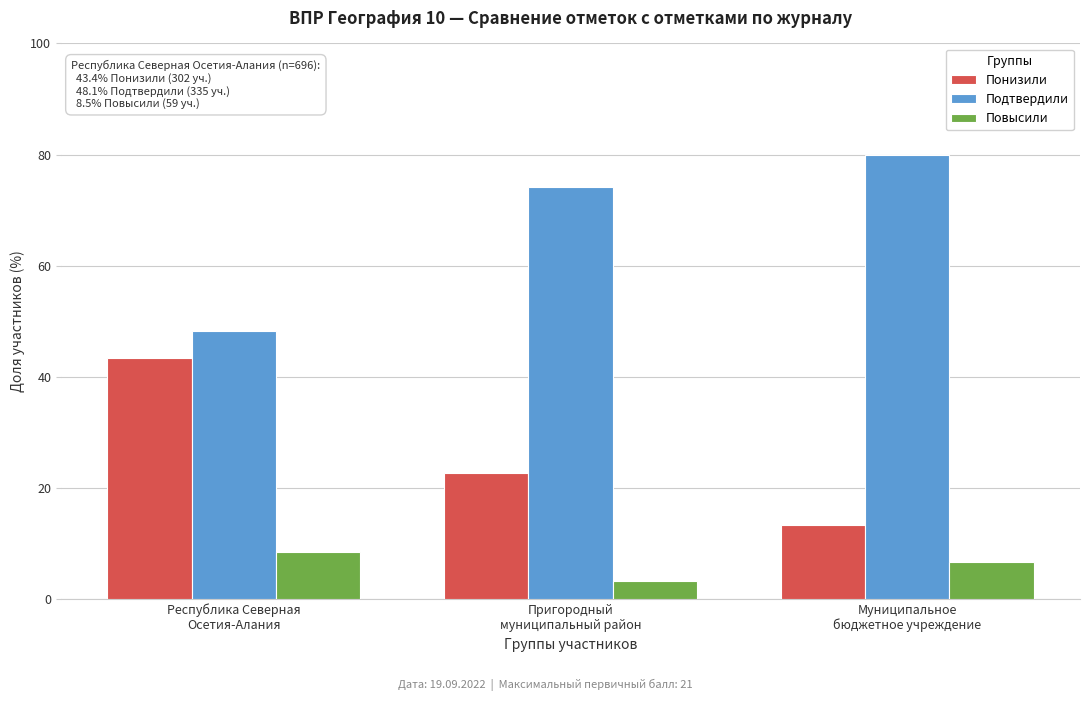

Reading right to left, what are all the values shown in this chart?

Понизили: 13.3	22.6	43.4
Подтвердили: 80.0	74.2	48.1
Повысили: 6.7	3.2	8.5